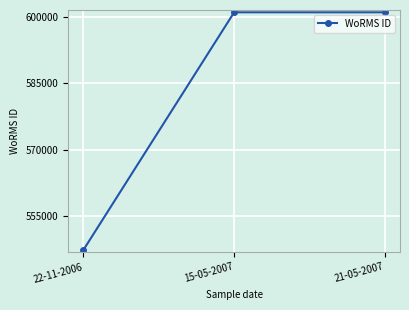

What is the label of the 1st point from the left?

22-11-2006